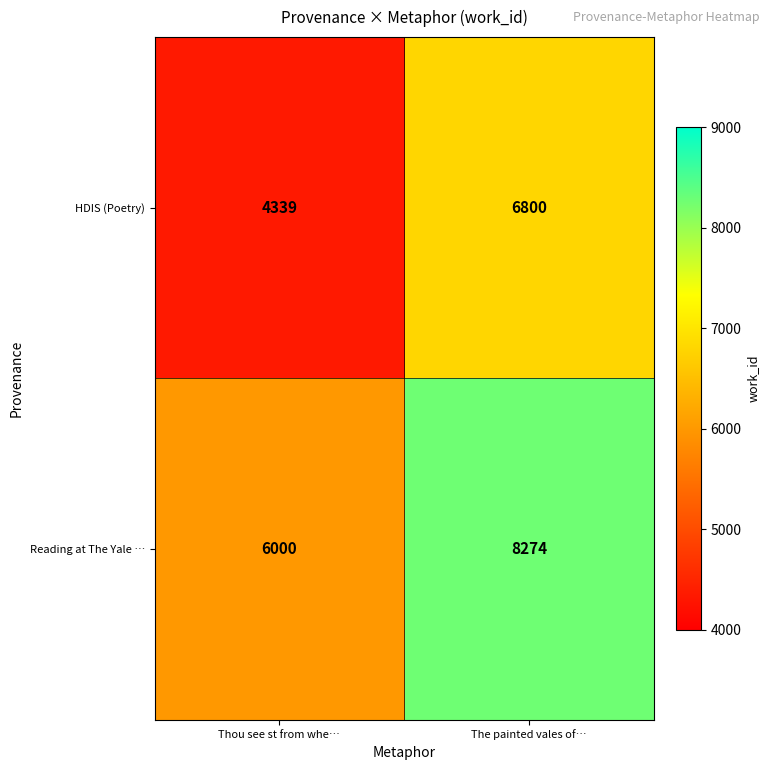

At which label does Reading at The Yale … reach its peak?

The painted vales of…